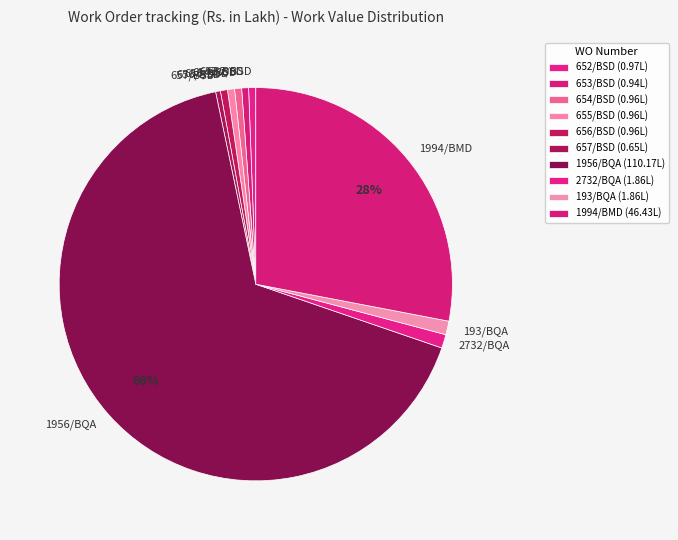

Which slice is the largest?

1956/BQA